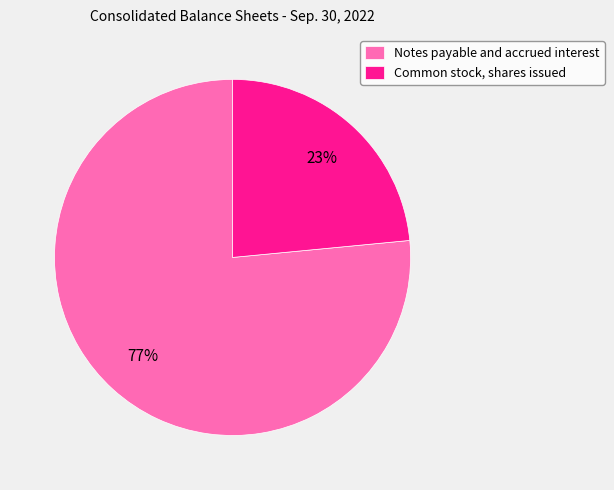

Combined, do Common stock, shares issued and Notes payable and accrued interest account for over 50%?

Yes